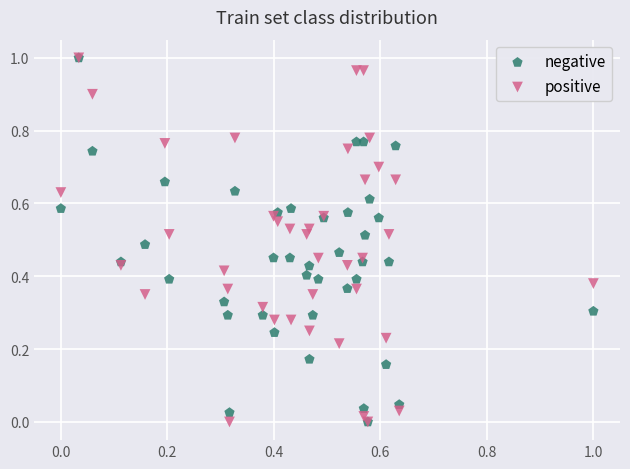

What are all the series names shown in the legend?

negative, positive